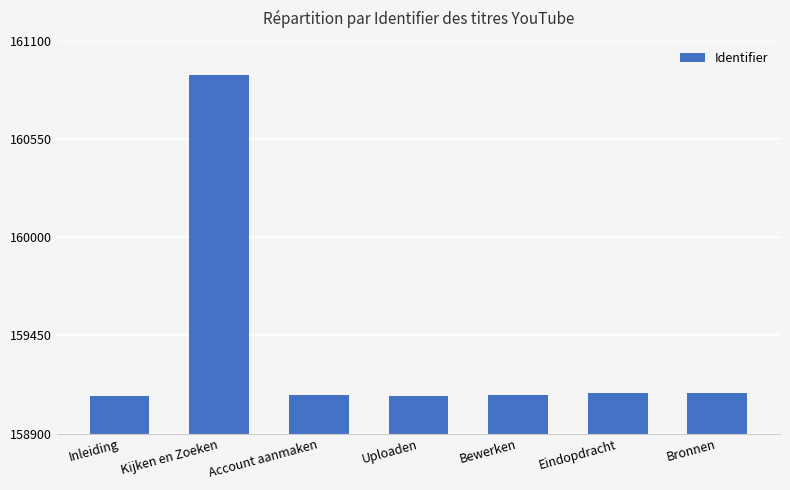

What is the value of the 1st bar from the left?

159108